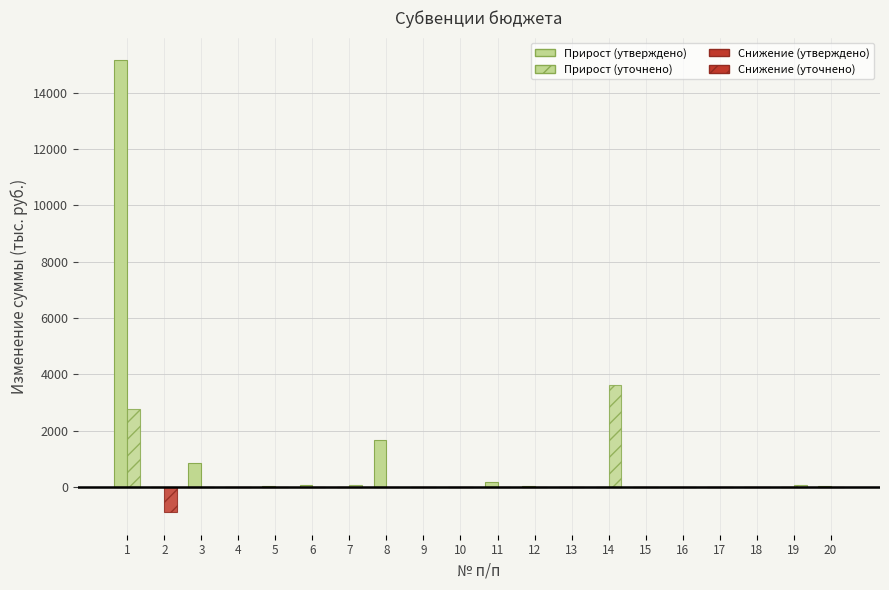

Reading left to right, transcribe all the data shown in this chart.

Прирост (утверждено): 15150.8	0.0	848.4	0.0	27.8	84.4	25.8	1691.9	0.0	0.0	178.1	59.6	0.0	0.0	0.0	0.0	0.0	0.0	0.0	27.0
Прирост (уточнено): 2787.0	0.0	0.0	0.0	0.0	0.0	81.8	0.0	0.0	0.0	0.0	0.0	0.0	3644.4	0.0	0.0	0.0	0.0	77.6	0.0
Снижение (утверждено): 0.0	0.0	0.0	0.0	0.0	0.0	0.0	0.0	0.0	-8.0	0.0	0.0	0.0	0.0	0.0	0.0	0.0	0.0	0.0	0.0
Снижение (уточнено): 0.0	-883.2	0.0	0.0	0.0	0.0	0.0	0.0	0.0	0.0	0.0	0.0	0.0	0.0	0.0	0.0	0.0	0.0	0.0	0.0